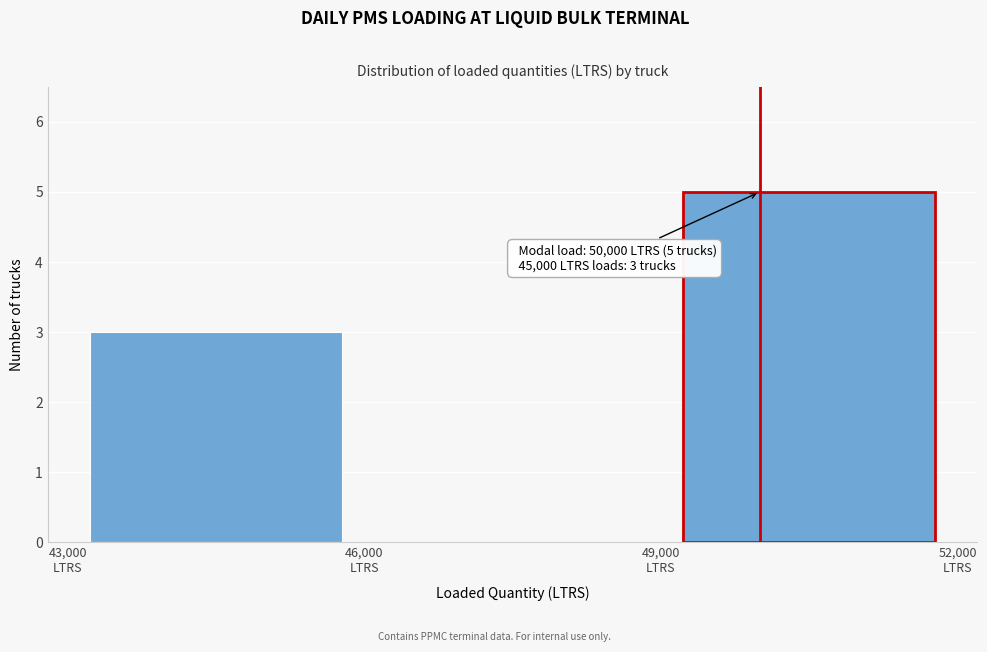

Over which range of the x-axis is the bar tallest?

49000 to 52000